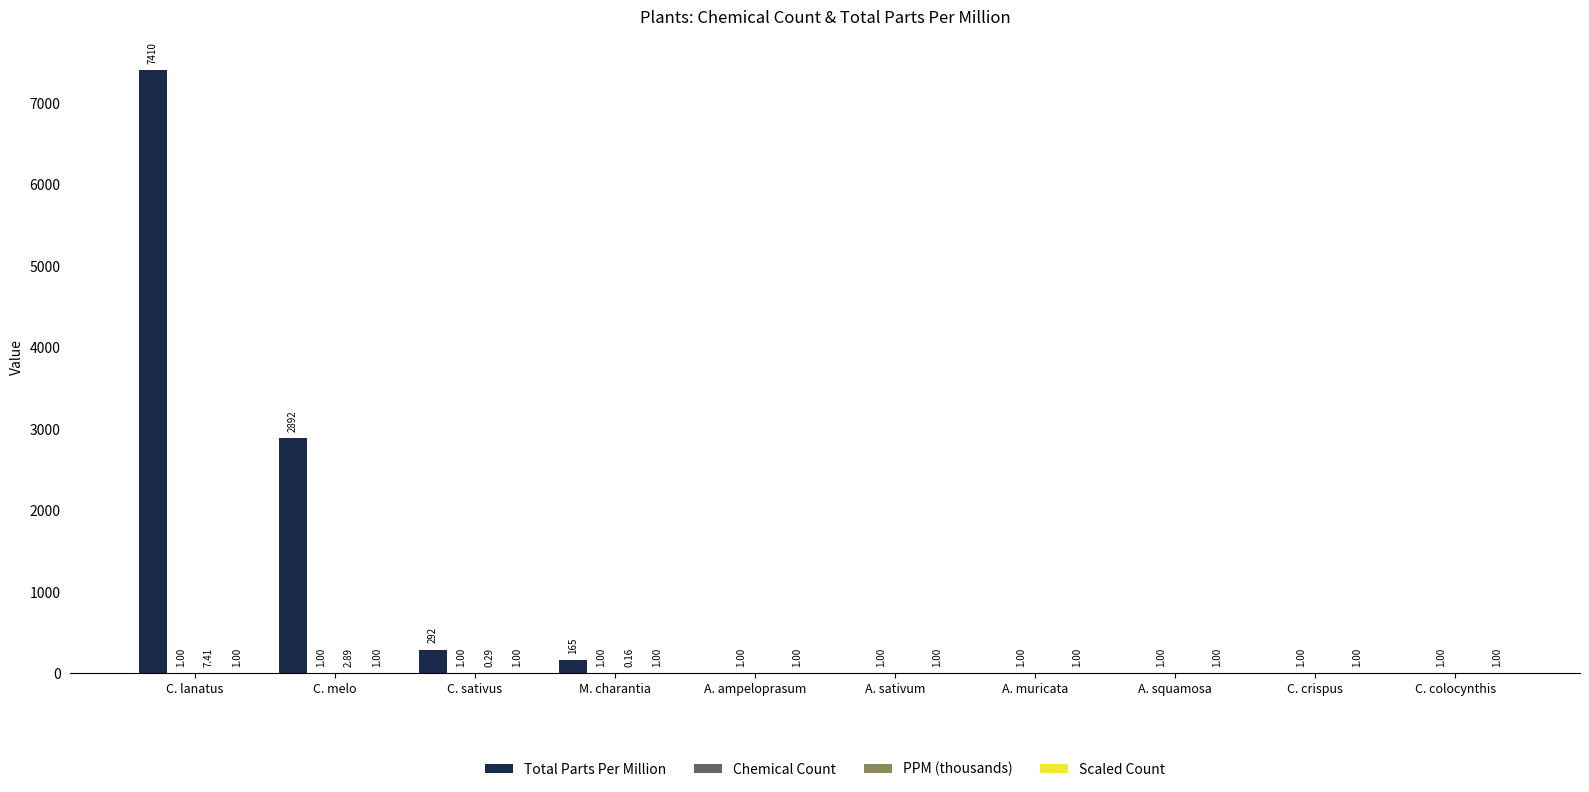

Are the bars horizontal?

No